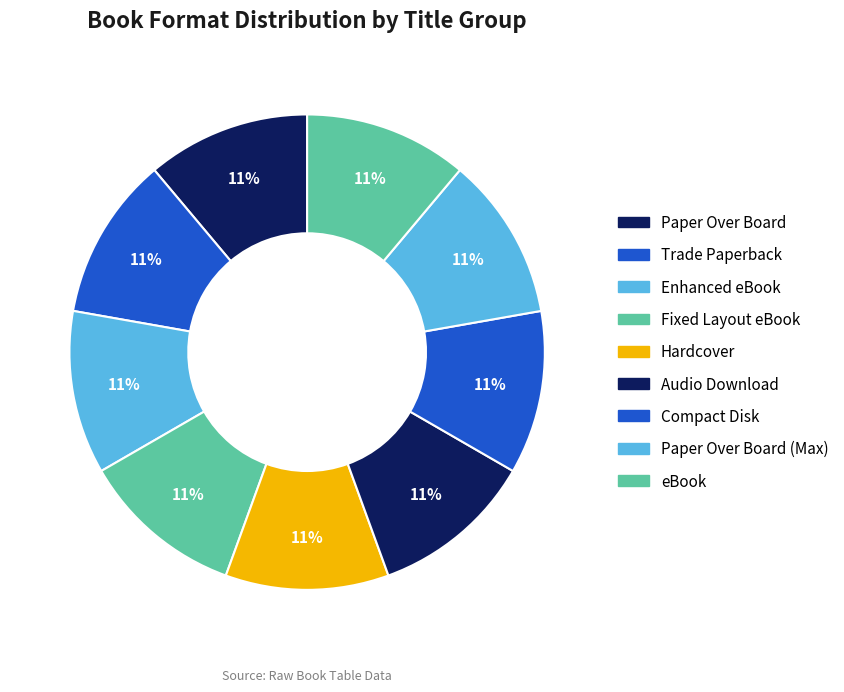

How many slices are in this pie chart?

9